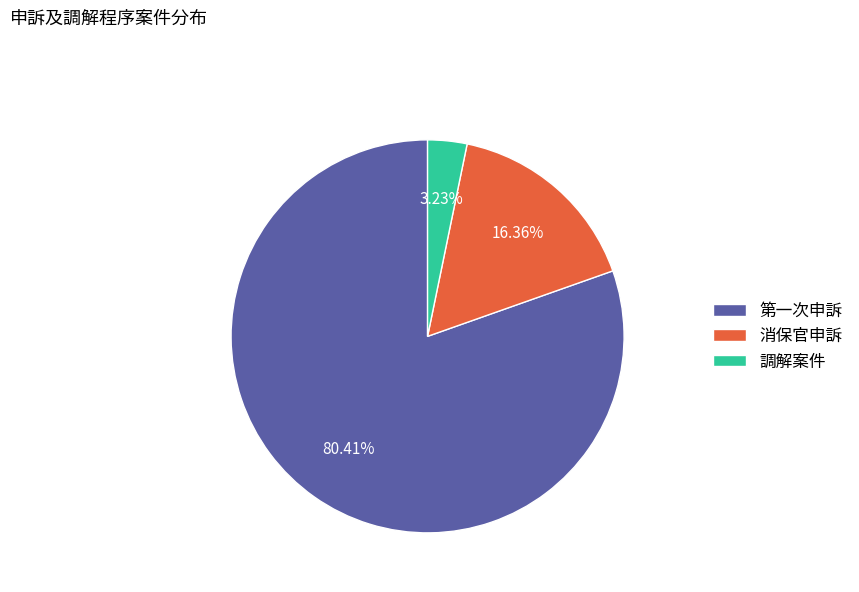

Rank the categories by value from lowest to highest.

調解案件, 消保官申訴, 第一次申訴